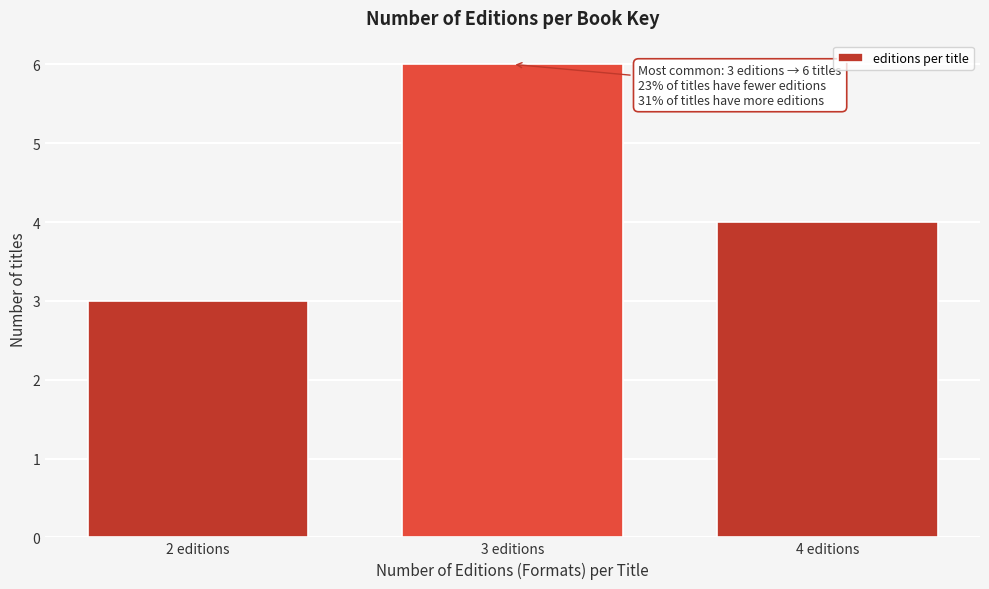

Reading left to right, extract all data points from this chart.

3	6	4